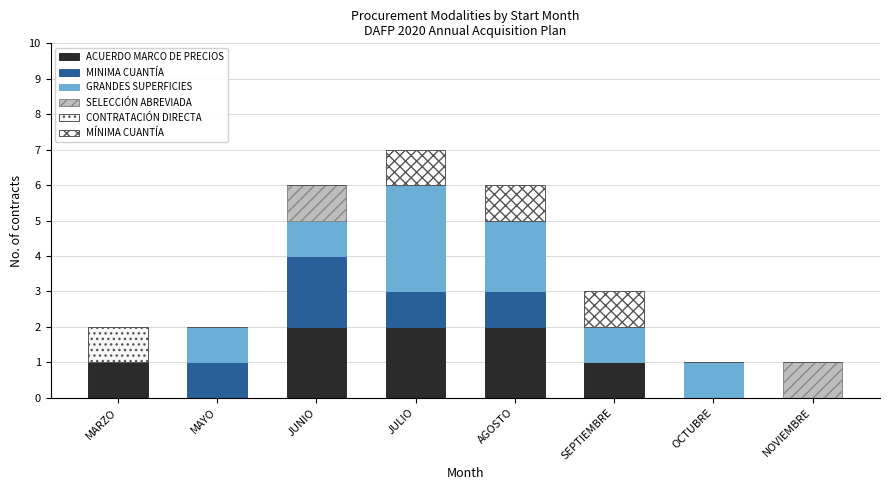

The value of SELECCIÓN ABREVIADA at MARZO is 0. True or false?

True